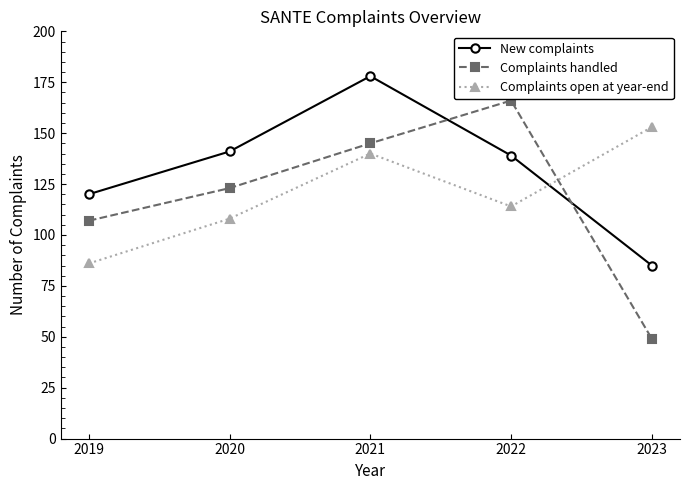

Reading left to right, extract all data points from this chart.

New complaints: 2019=120	2020=141	2021=178	2022=139	2023=85
Complaints handled: 2019=107	2020=123	2021=145	2022=166	2023=49
Complaints open at year-end: 2019=86	2020=108	2021=140	2022=114	2023=153